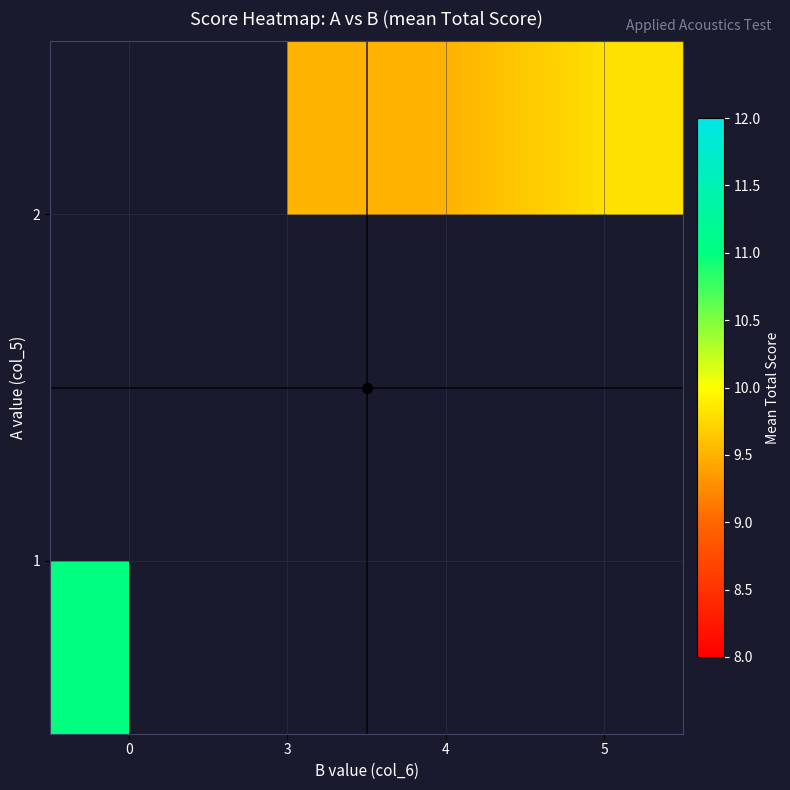

The value of 1 at 0 is 11.0. True or false?

True